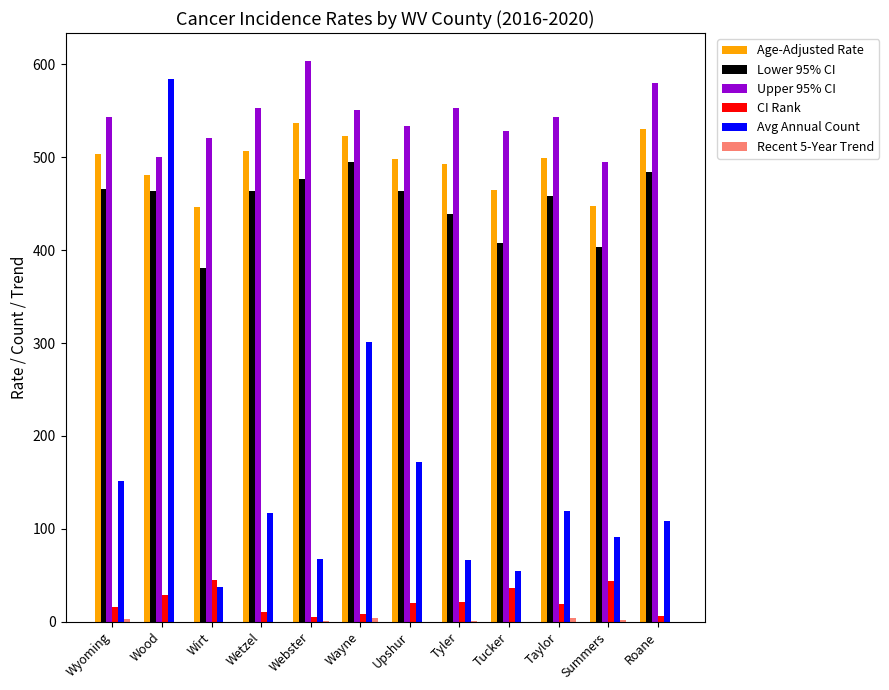

Is it true that Upper 95% CI equals 845.0 at Wayne?

False